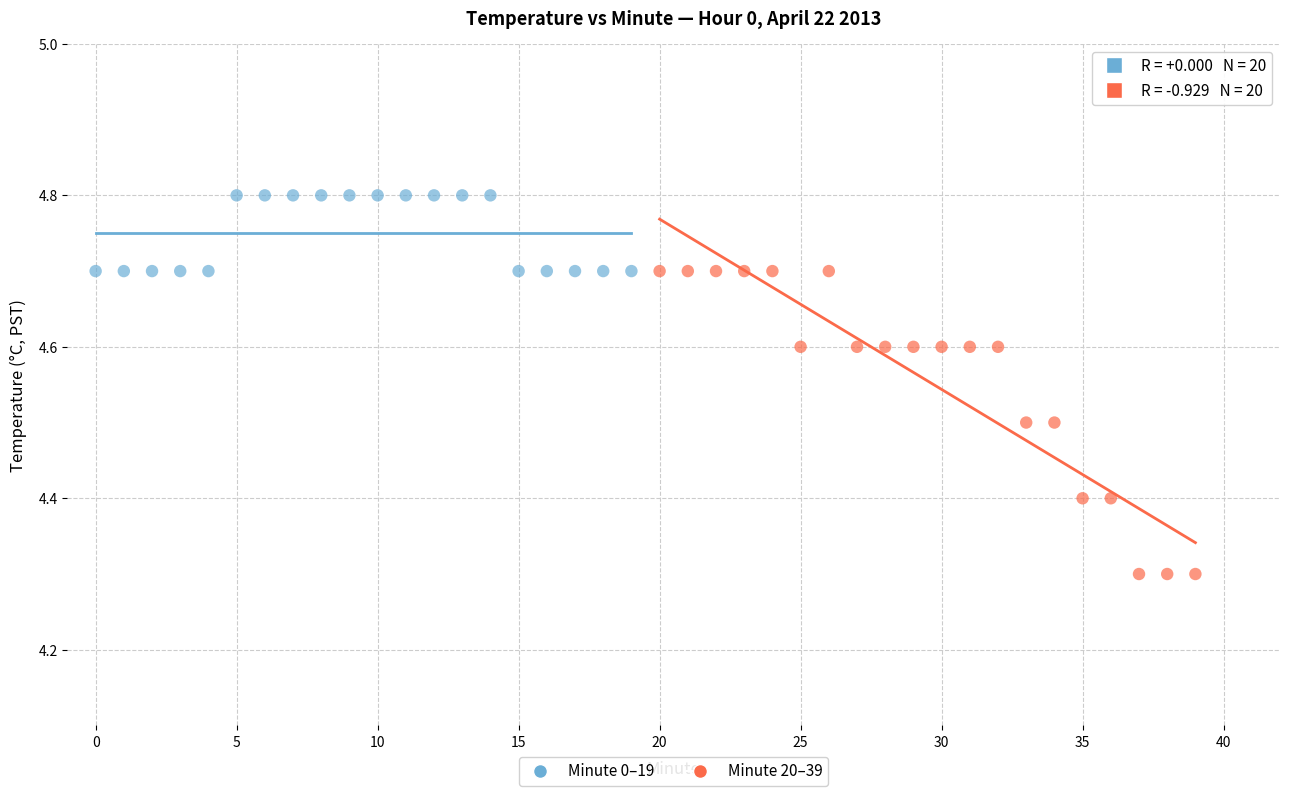

Which series reaches the minimum Y coordinate?

Minute 20–39